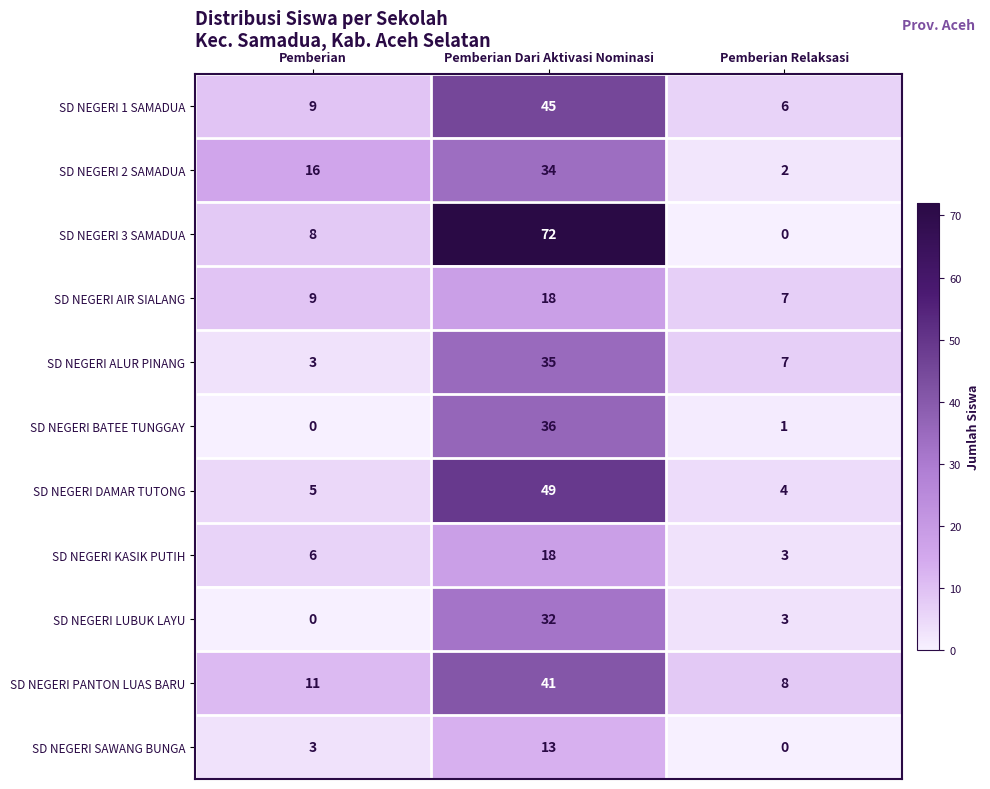

Is it true that SD NEGERI 2 SAMADUA equals 16 at Pemberian?

True